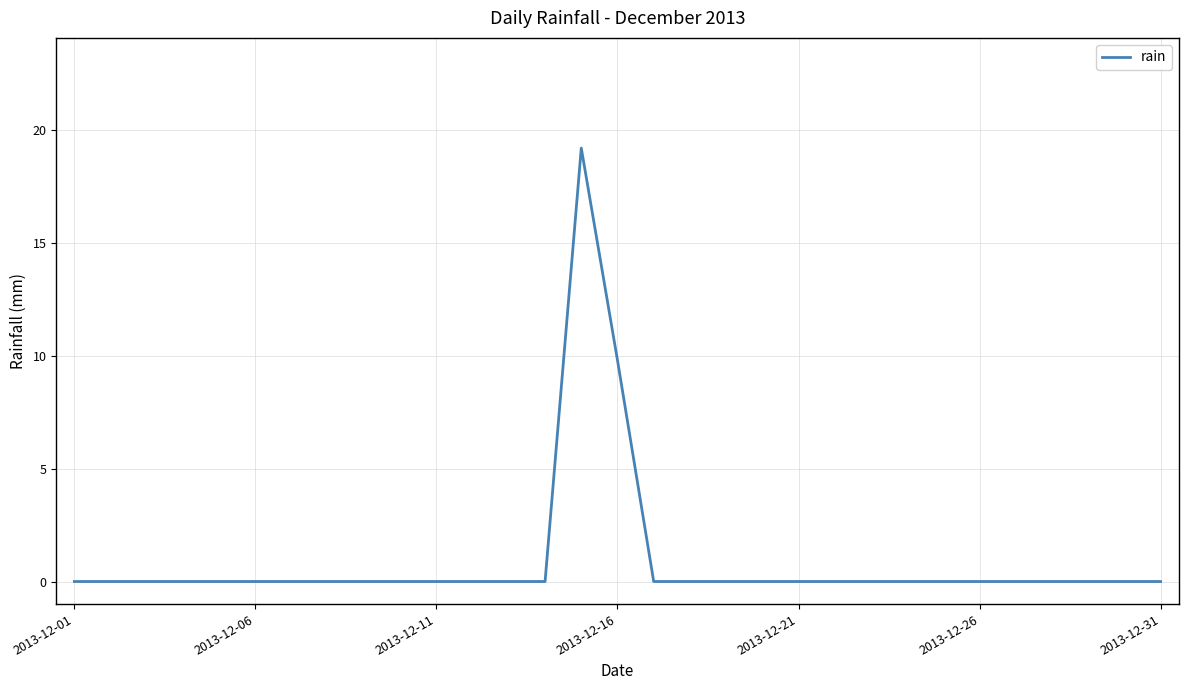

What is the difference between the maximum and minimum values?

19.2